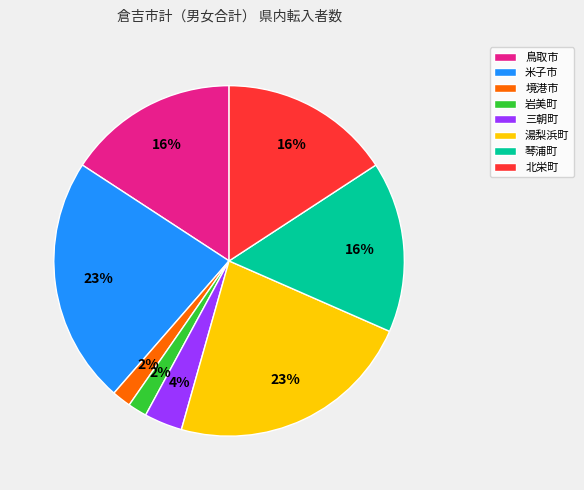

Is there any slice that represents more than half of the pie?

No